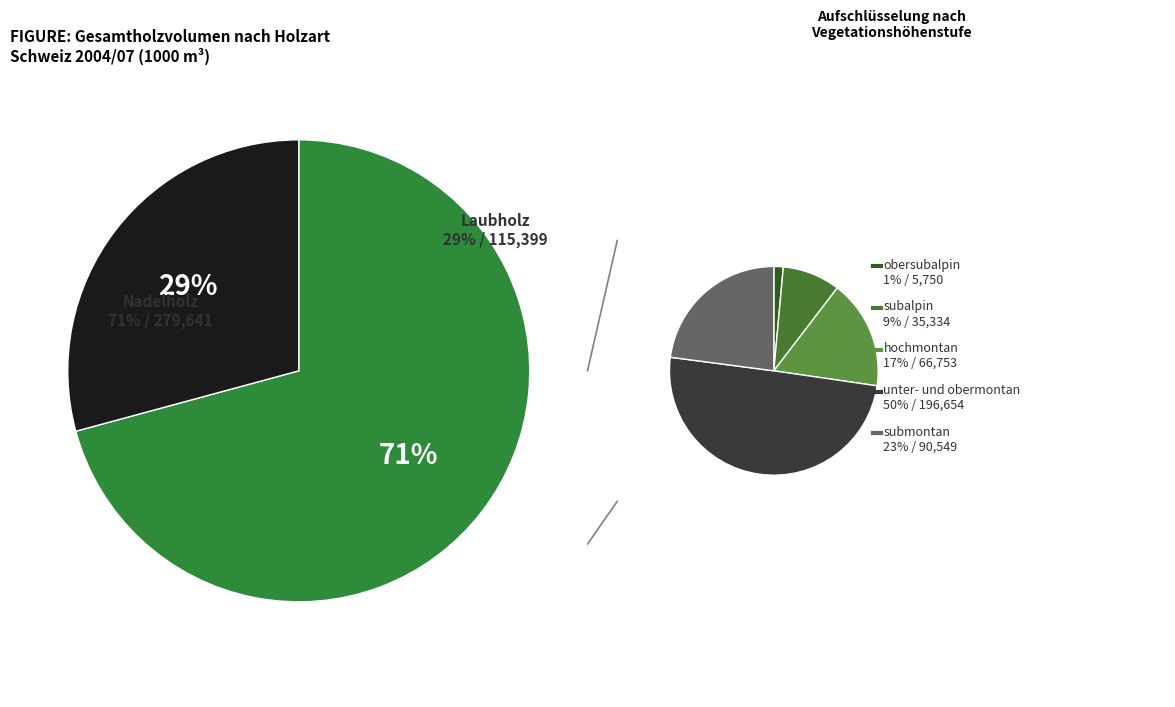

Which category has the biggest portion of the pie?

unter- und obermontan